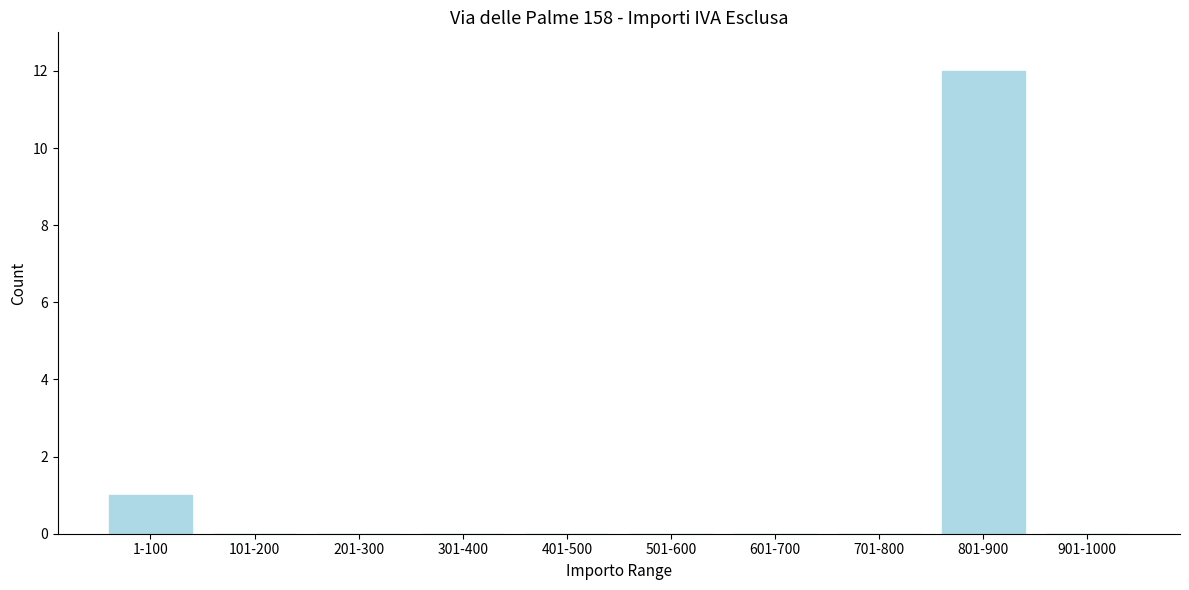

Reading left to right, what are all the values shown in this chart?

1-100=1	101-200=0	201-300=0	301-400=0	401-500=0	501-600=0	601-700=0	701-800=0	801-900=12	901-1000=0